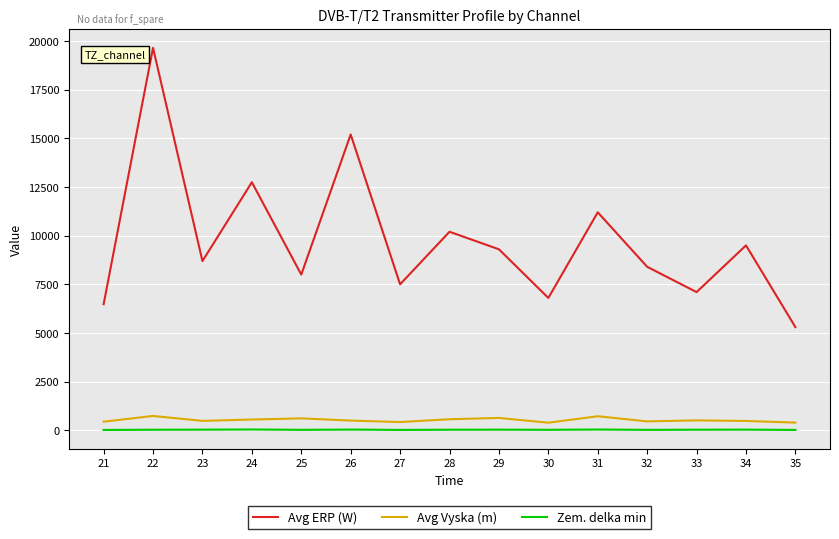

Between 22 and 23, which series saw the biggest shift?

Avg ERP (W)